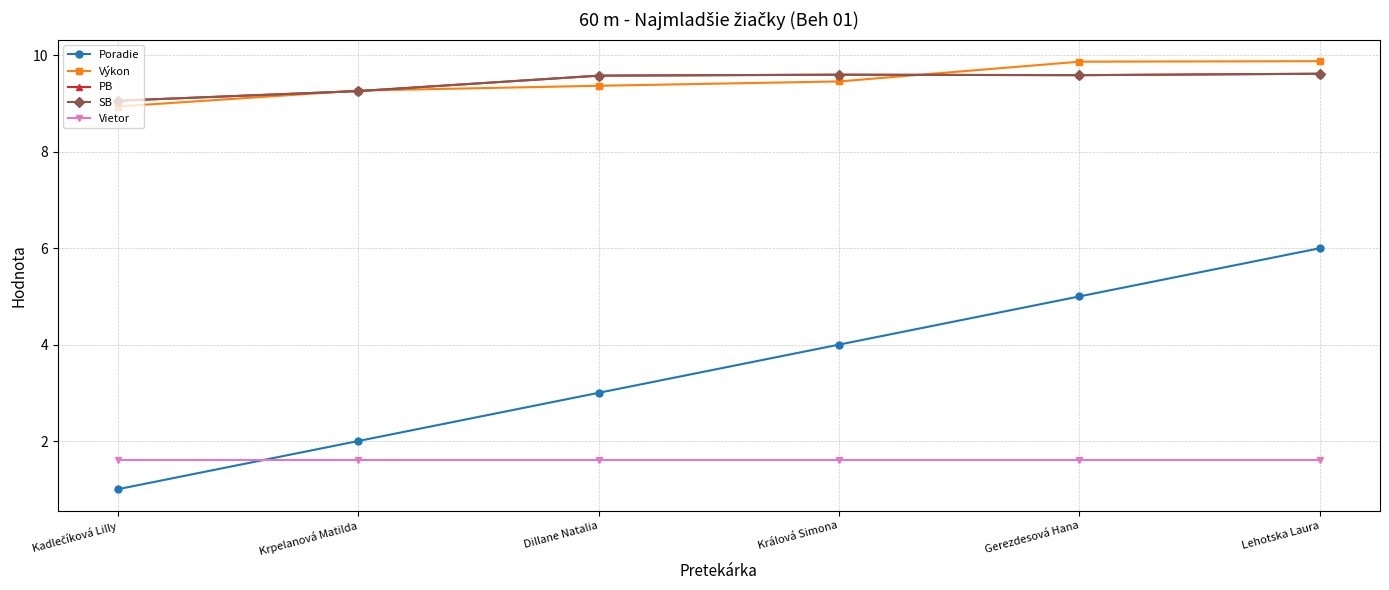

Is this an area chart (filled region under the line)?

No